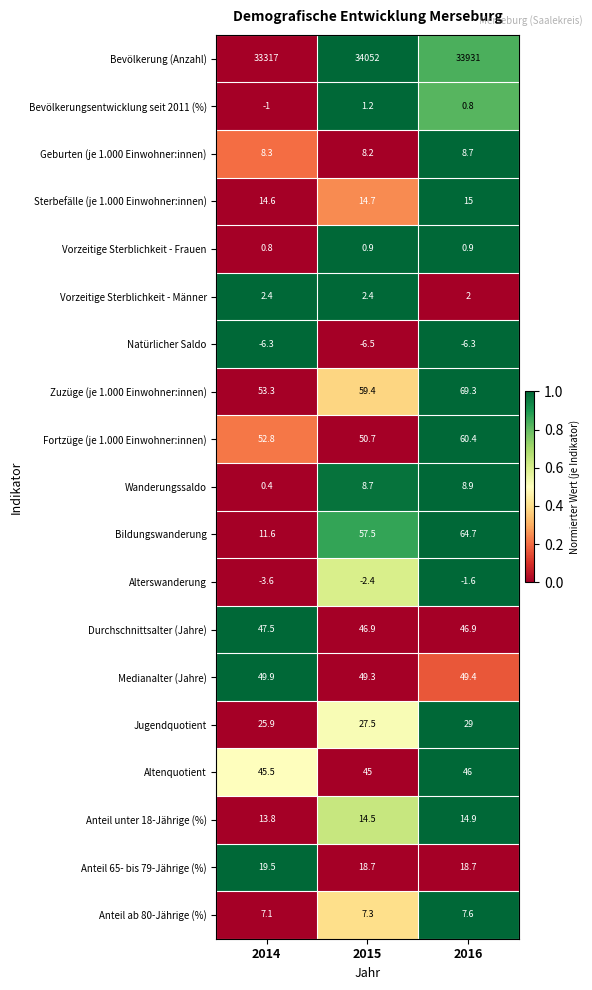

What is the difference between the maximum and minimum values in the Anteil ab 80-Jährige (%) series?

0.5